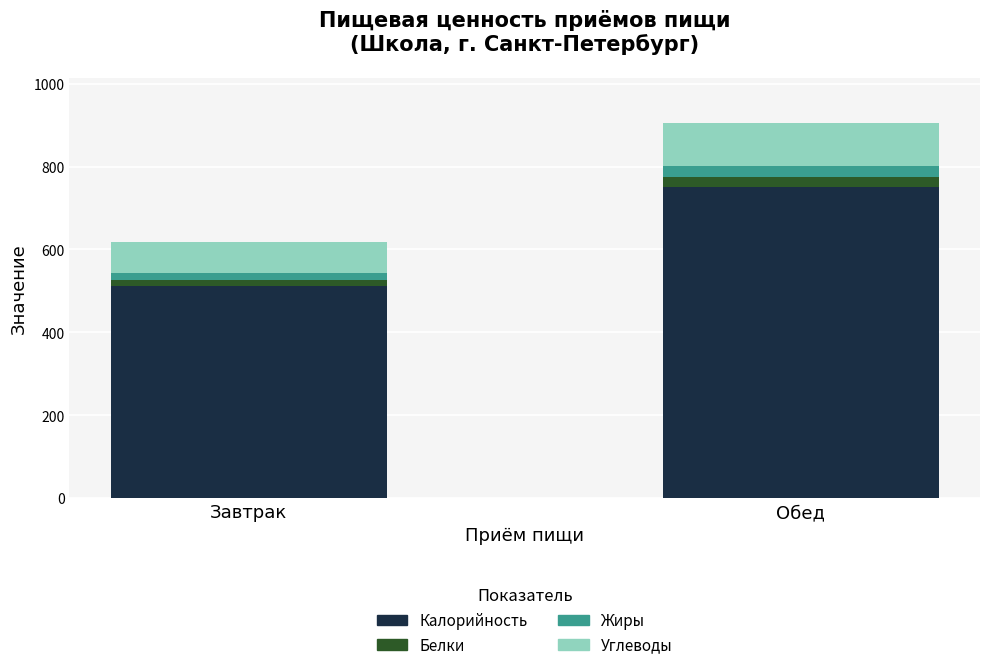

Is it true that Калорийность equals 1242.4 at Обед?

False